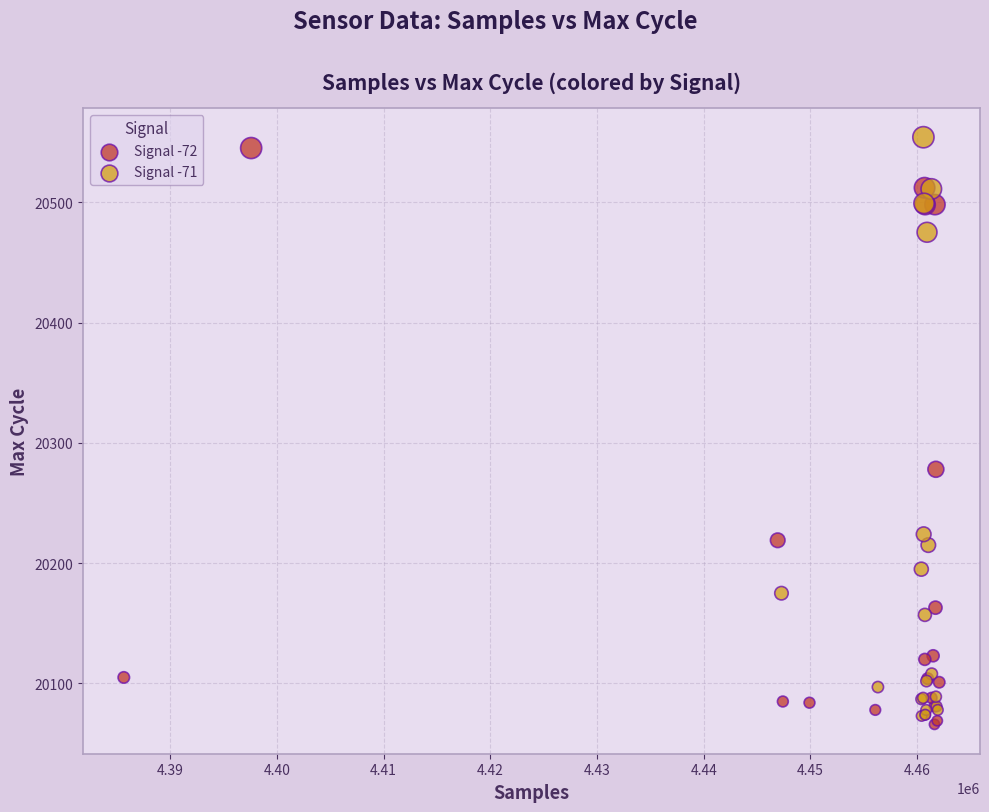

What are all the series names shown in the legend?

Signal -72, Signal -71